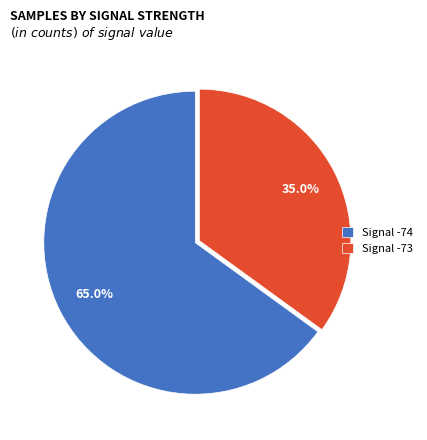

Combined, do Signal -74 and Signal -73 account for over 50%?

Yes